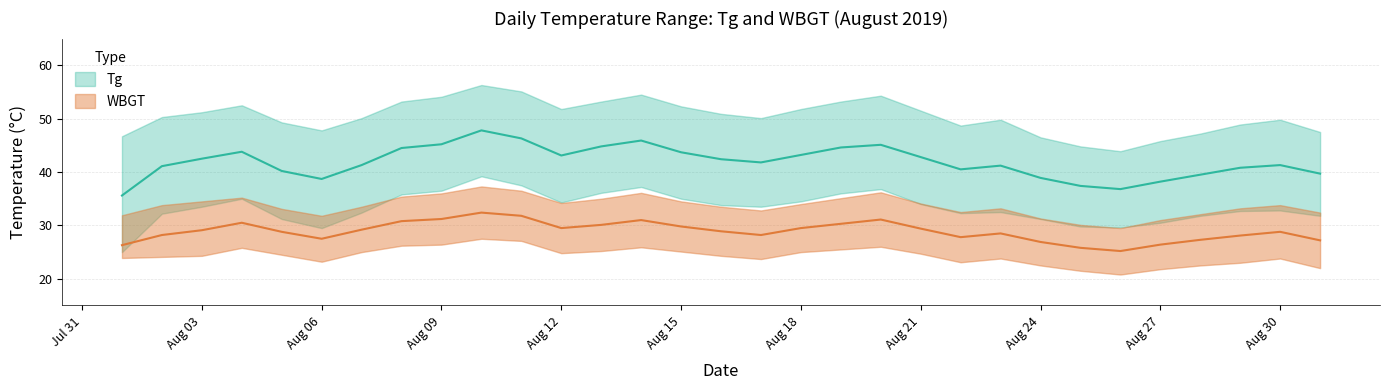

True or false: Tg has a value of 10.8 at 12.

False